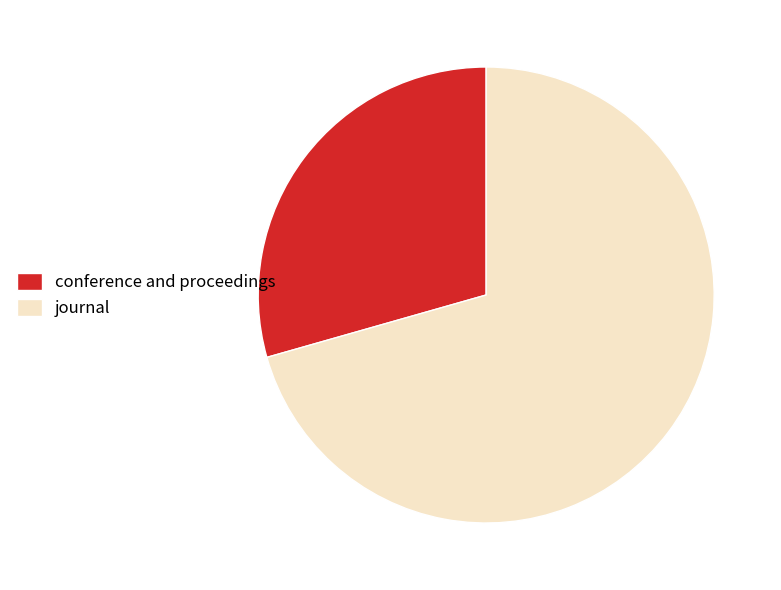

How many slices are in this pie chart?

2